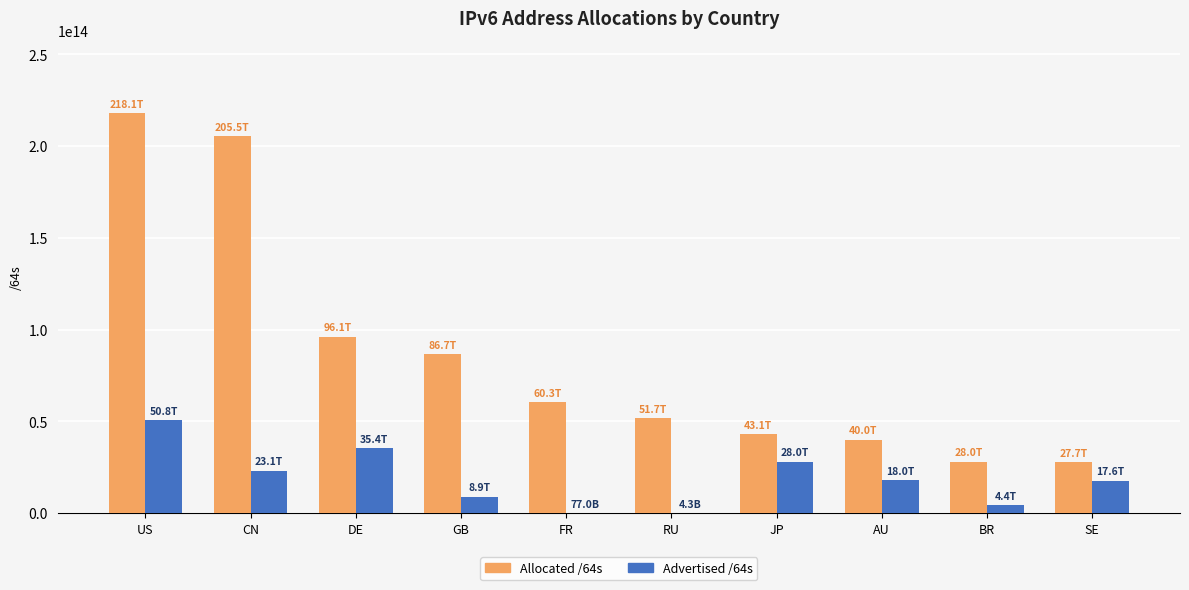

At which category does the chart reach its peak across all series?

US